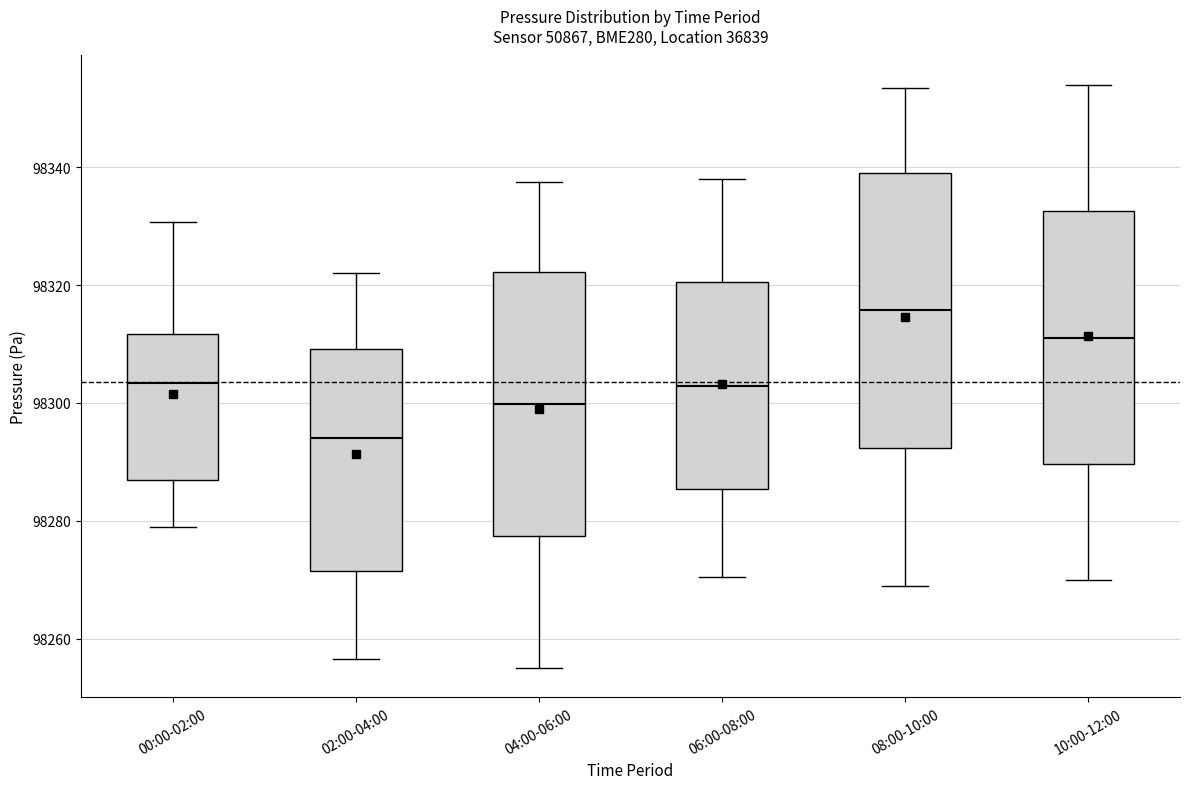

Which box's median line is the highest?

08:00-10:00